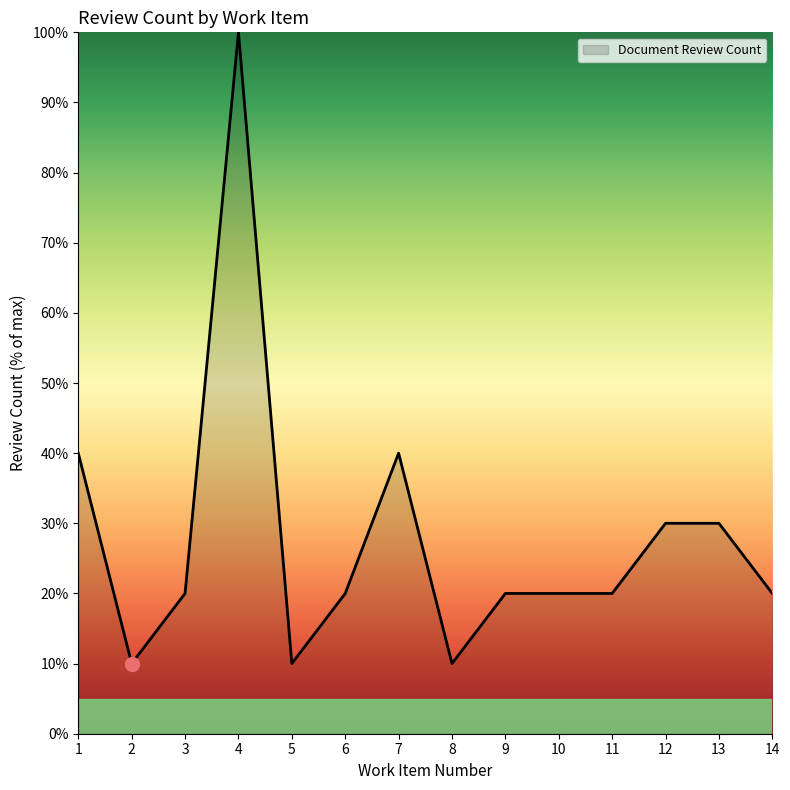

At which category does the data reach its first local valley?

2